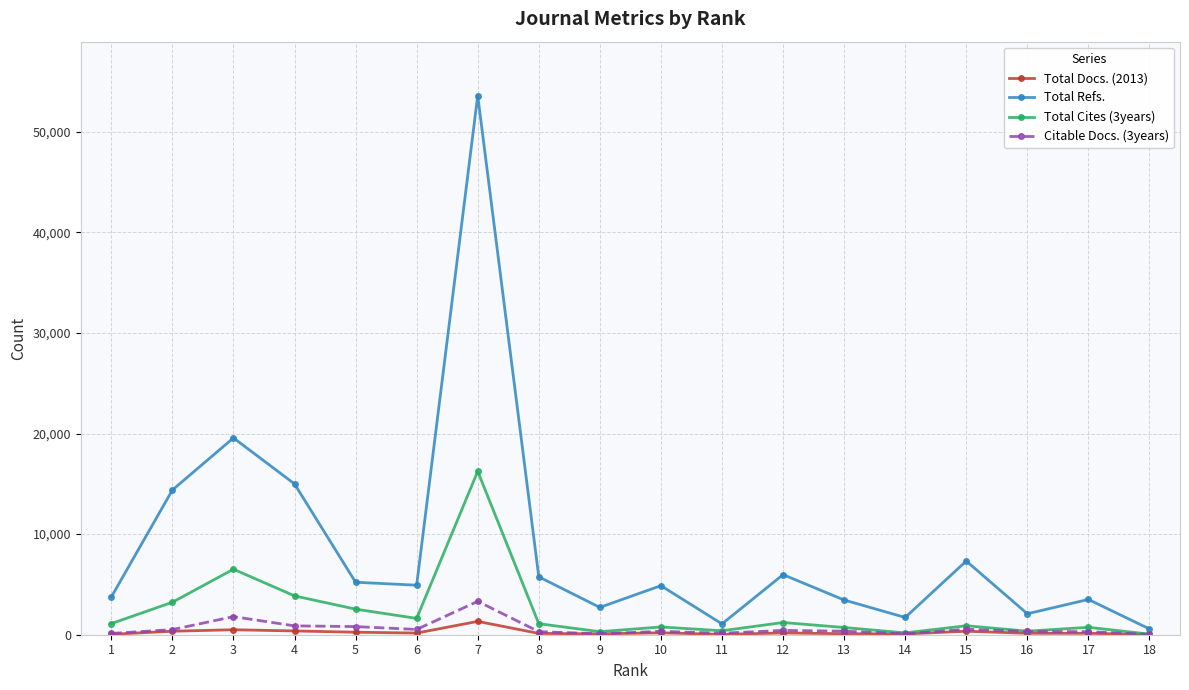

What is the value of the Citable Docs. (3years) point at the 15th from the left?

543